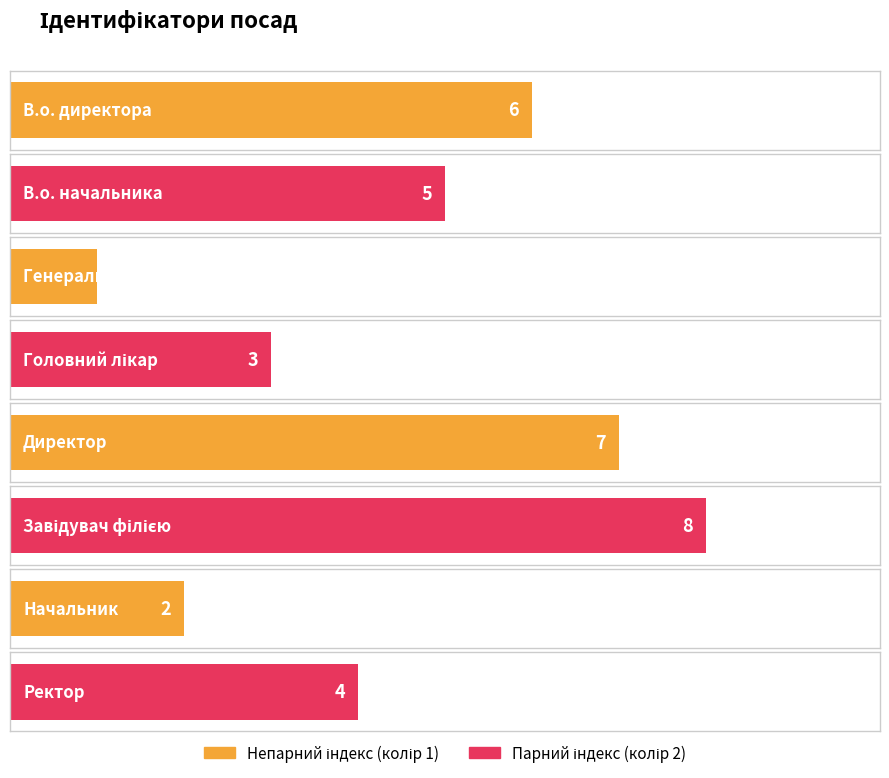

What is the change in value from В.о. начальника to Директор?

+2